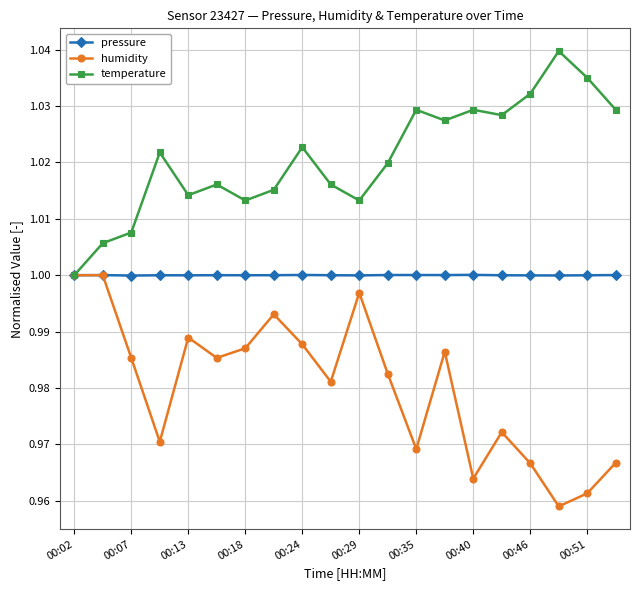

True or false: humidity has more than 2 points higher than both neighbors.

True